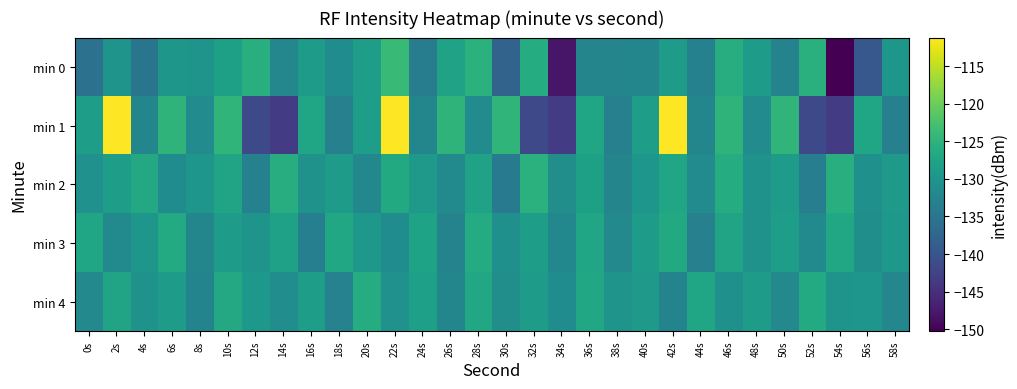

What is the total value across all series at 34s?

-685.3